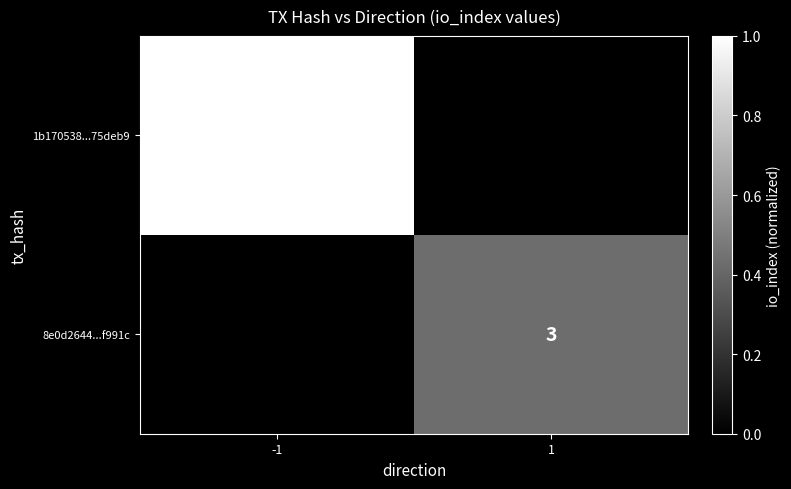

The value of 8e0d2644...f991c at 1 is 3. True or false?

True